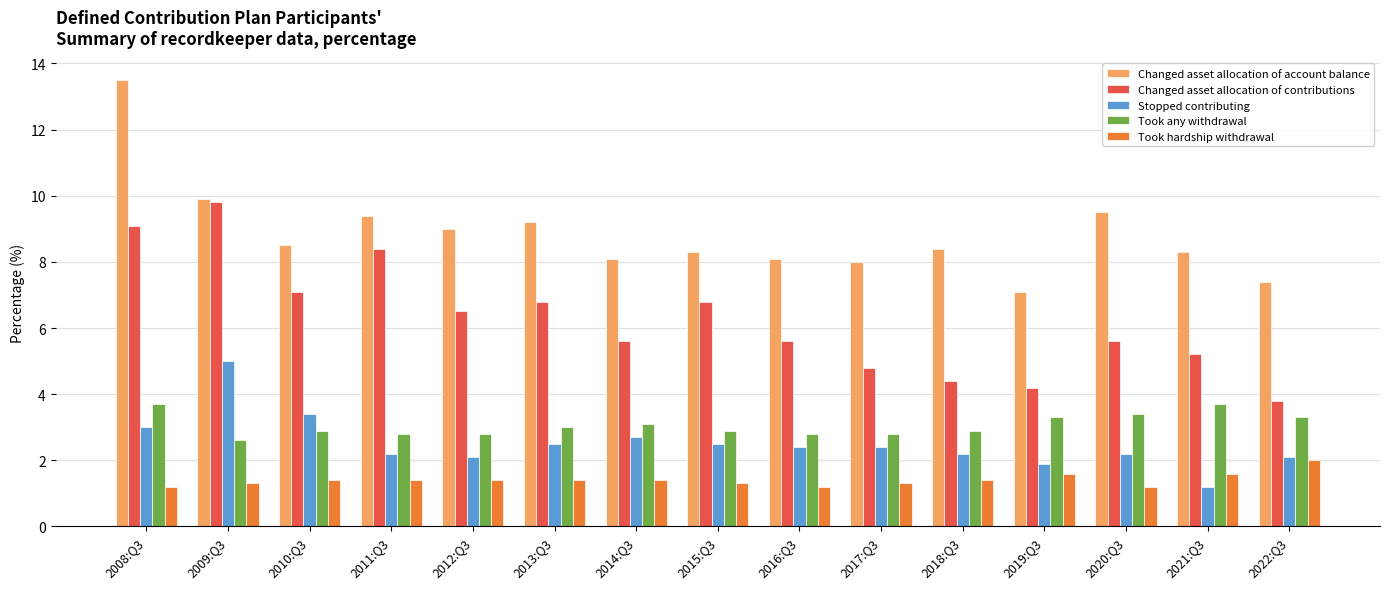

What is the maximum value for Changed asset allocation of account balance?

13.5